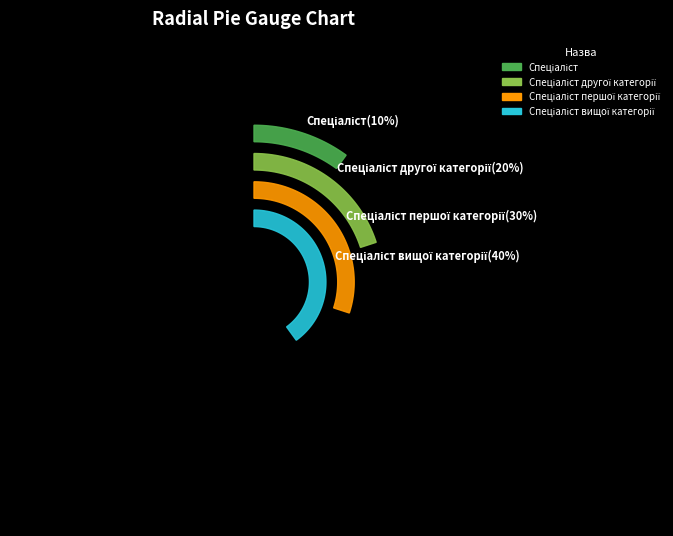

What is the largest slice in the pie chart?

Спеціаліст вищої категорії